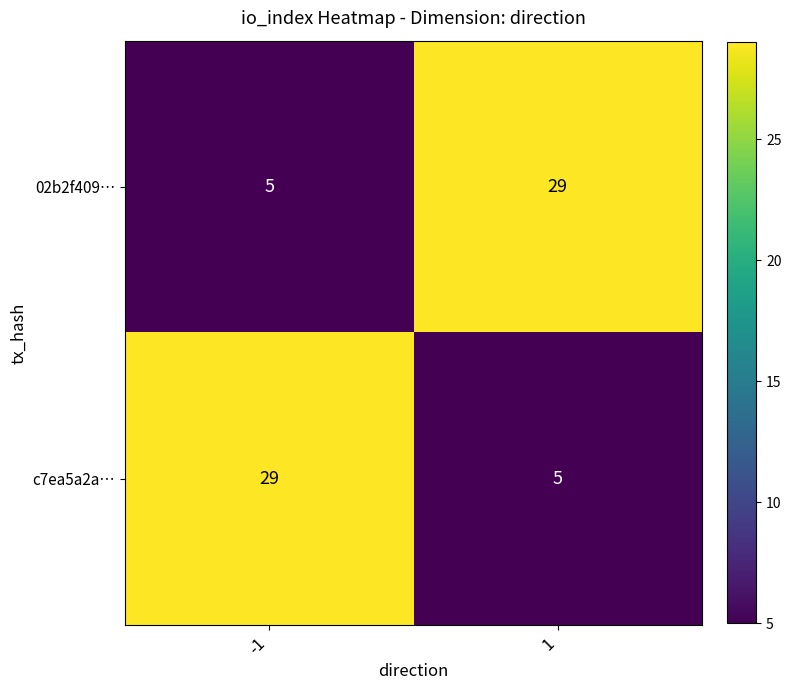

How many data points does each series have?

2